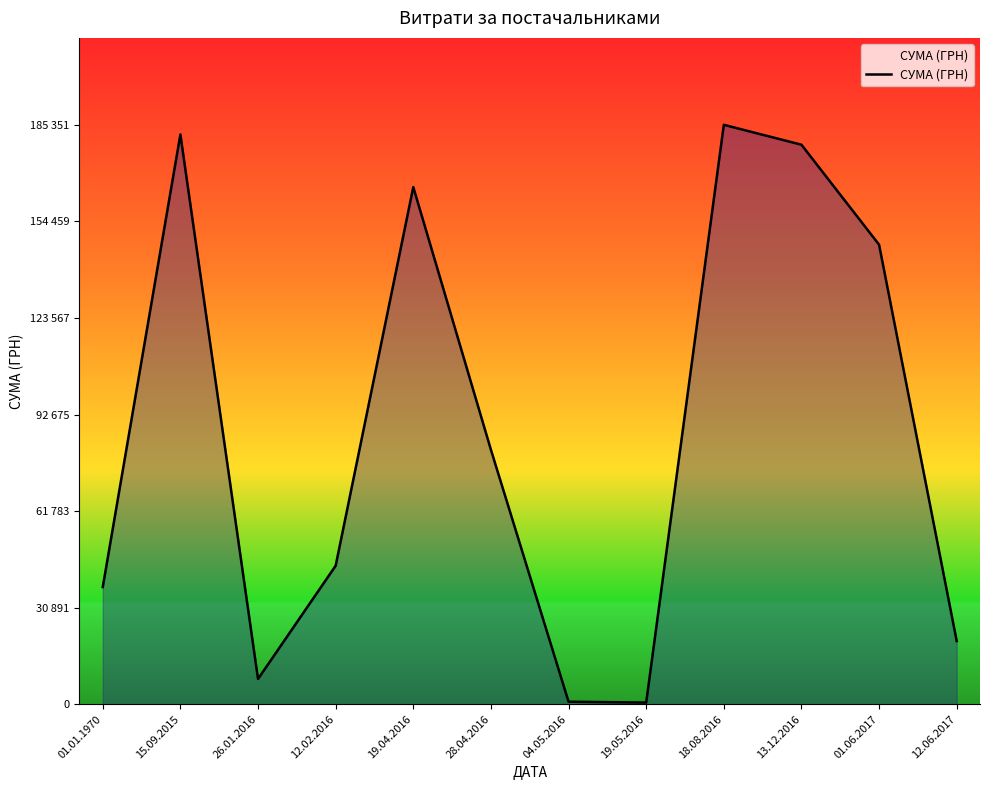

Does the chart have visible grid lines?

No